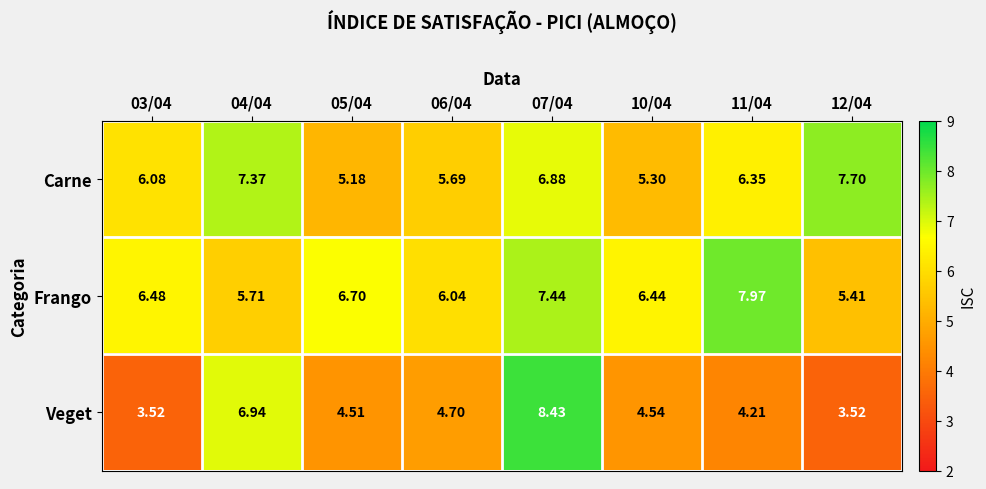

What is the total value across all series at 03/04?

16.1